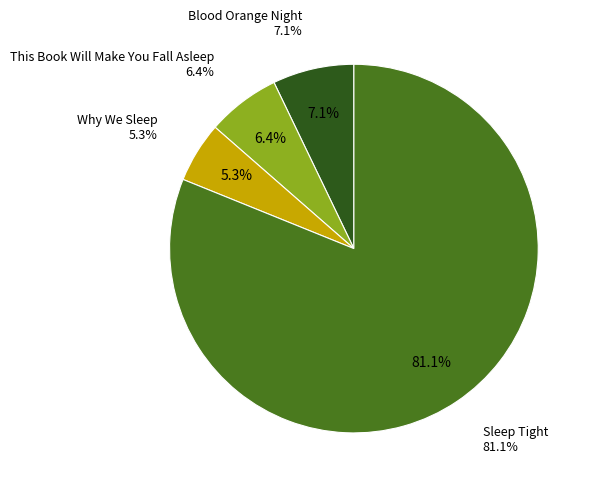

To the nearest percent, what percentage of the pie is Sleep Tight?

81%